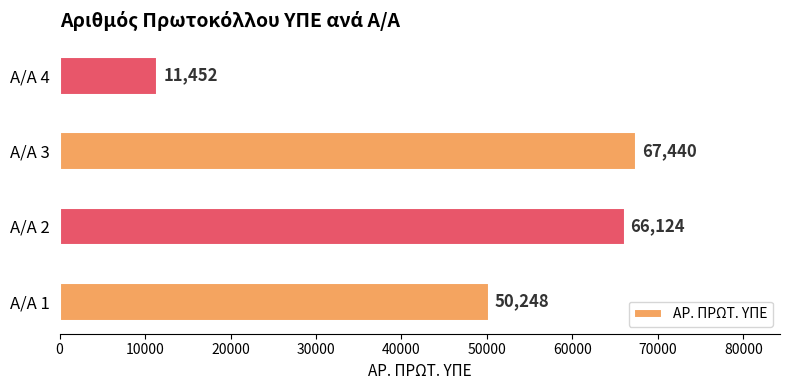

What is the minimum value shown in the chart?

11452